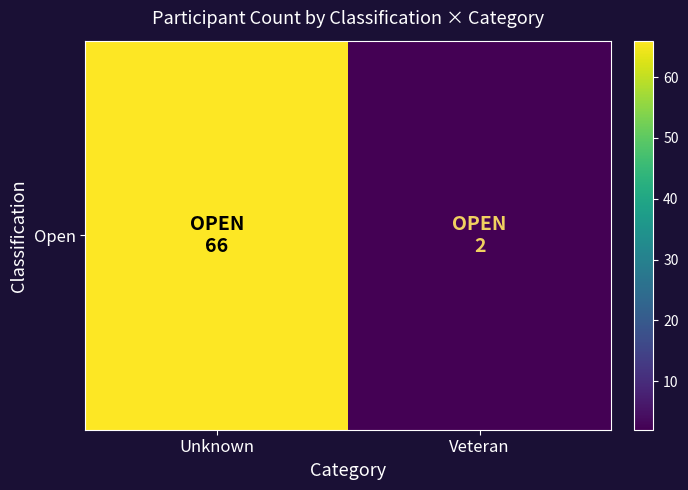

What is the sum of all values?

68